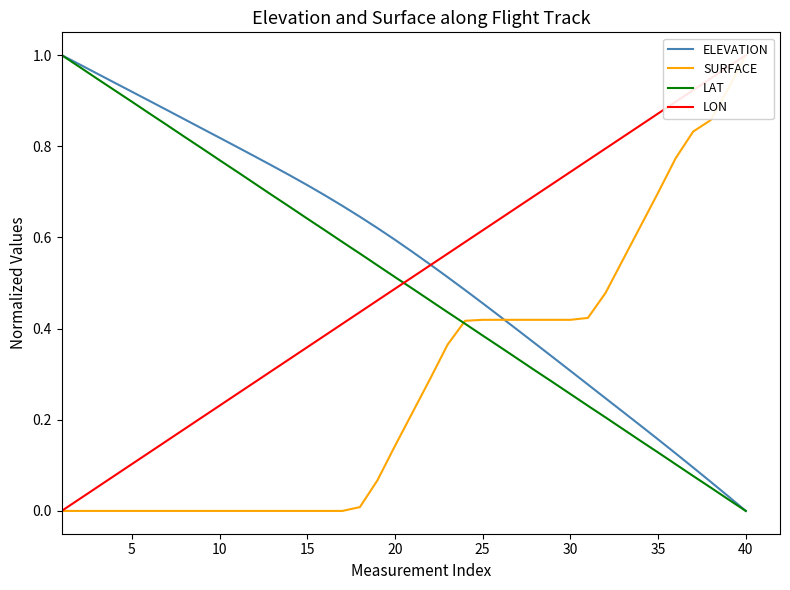

What is the value of the LON point at the 17th from the left?

0.4